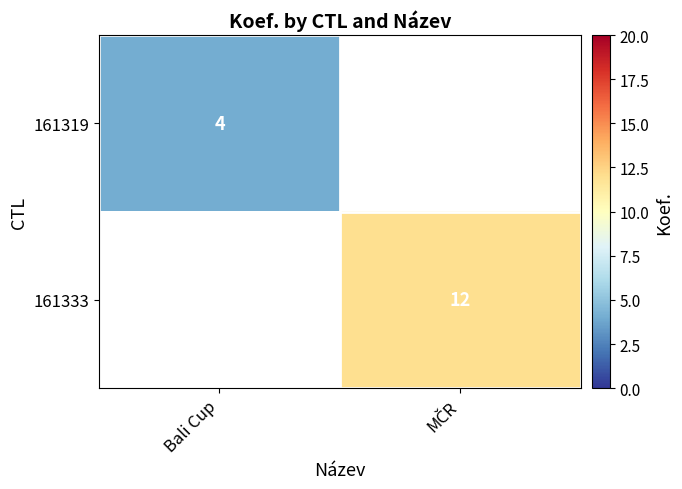

True or false: 161319 has a value of 1 at Bali Cup.

False